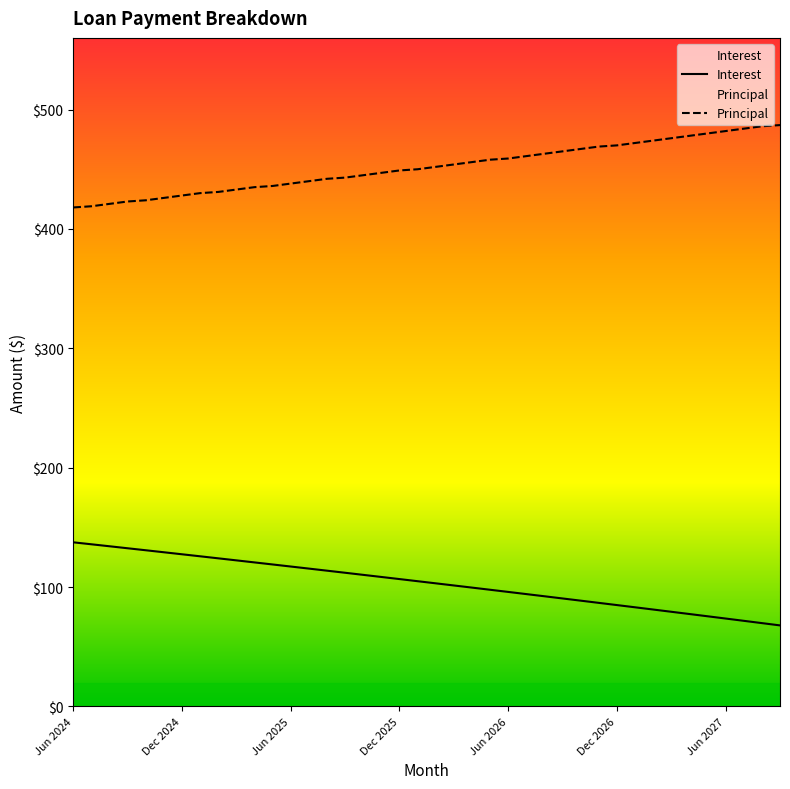

The Interest series shows 128.3 at 32. True or false?

False